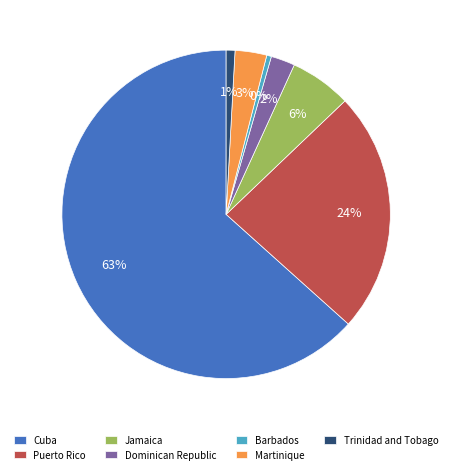

Which category accounts for the majority?

Cuba